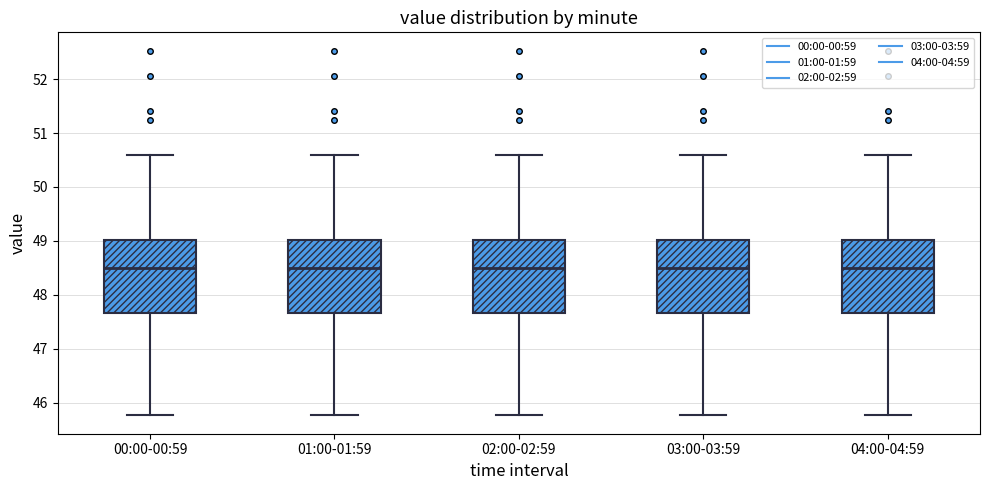

Reading left to right, transcribe this box plot: for each box, give where its median line is, the range the box spans, and where its two whiskers end, as read against the y-axis. The values are not printed on the chart, so give them approximately, as read against the axis.

00:00-00:59: median 48.5, box 47.7 to 49.0, whiskers 45.8 to 50.6
01:00-01:59: median 48.5, box 47.7 to 49.0, whiskers 45.8 to 50.6
02:00-02:59: median 48.5, box 47.7 to 49.0, whiskers 45.8 to 50.6
03:00-03:59: median 48.5, box 47.7 to 49.0, whiskers 45.8 to 50.6
04:00-04:59: median 48.5, box 47.7 to 49.0, whiskers 45.8 to 50.6